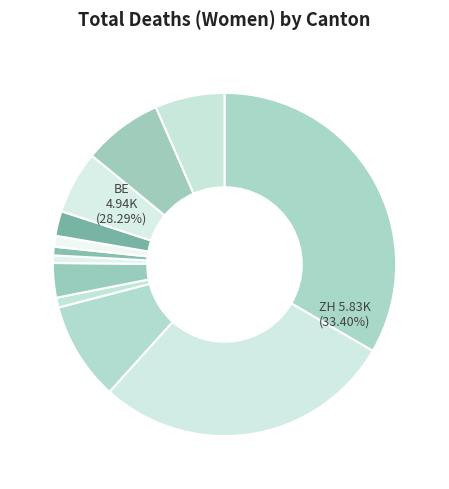

The SO slice represents 8% of the pie. True or false?

True